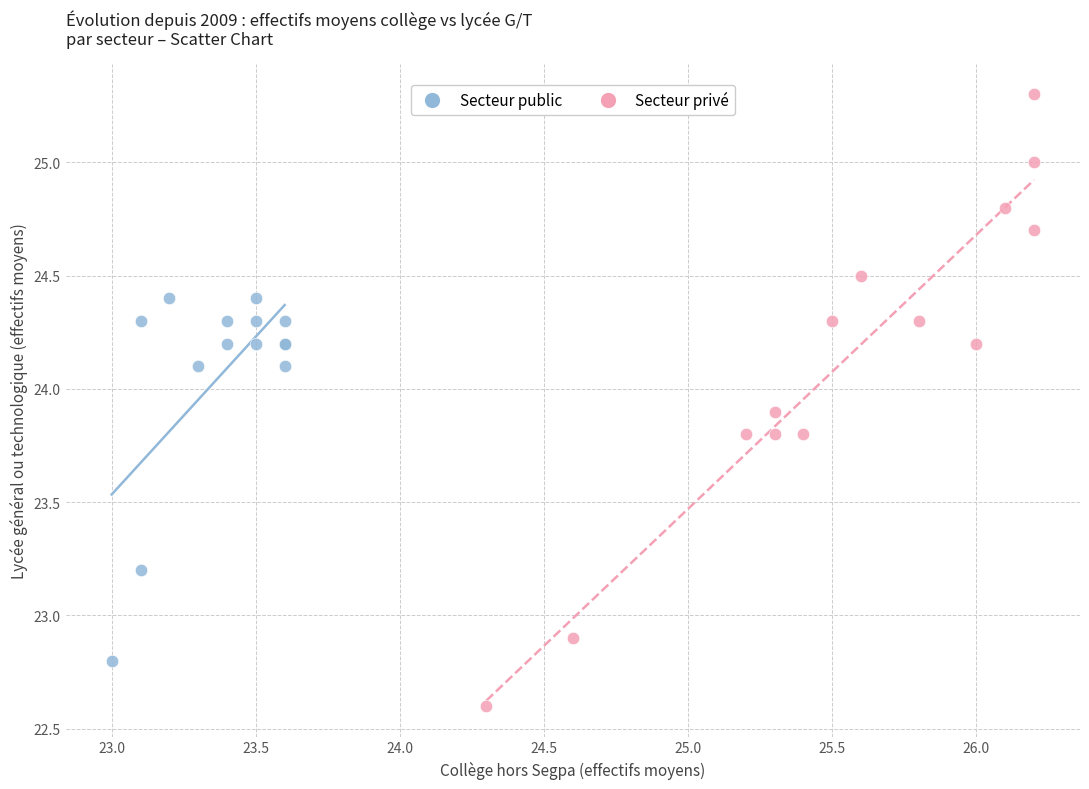

Which series has the largest Y range (max minus min)?

Secteur privé